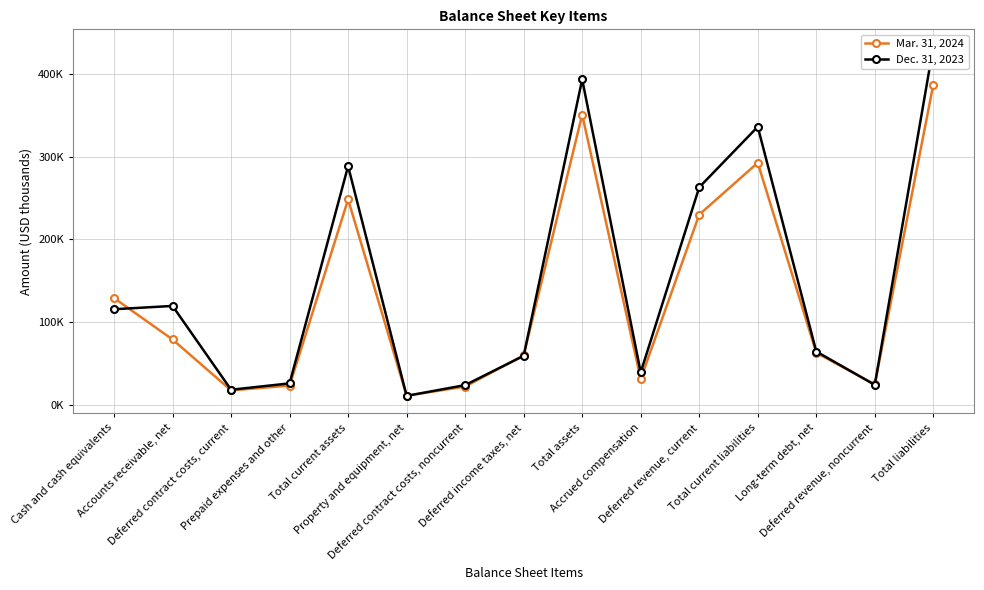

What is the value of the Mar. 31, 2024 point at the 9th from the left?

351195